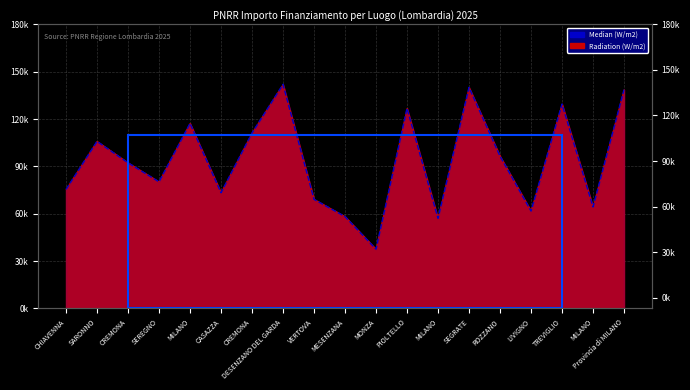

True or false: Radiation (W/m2) has more than 0 interior local peaks.

True